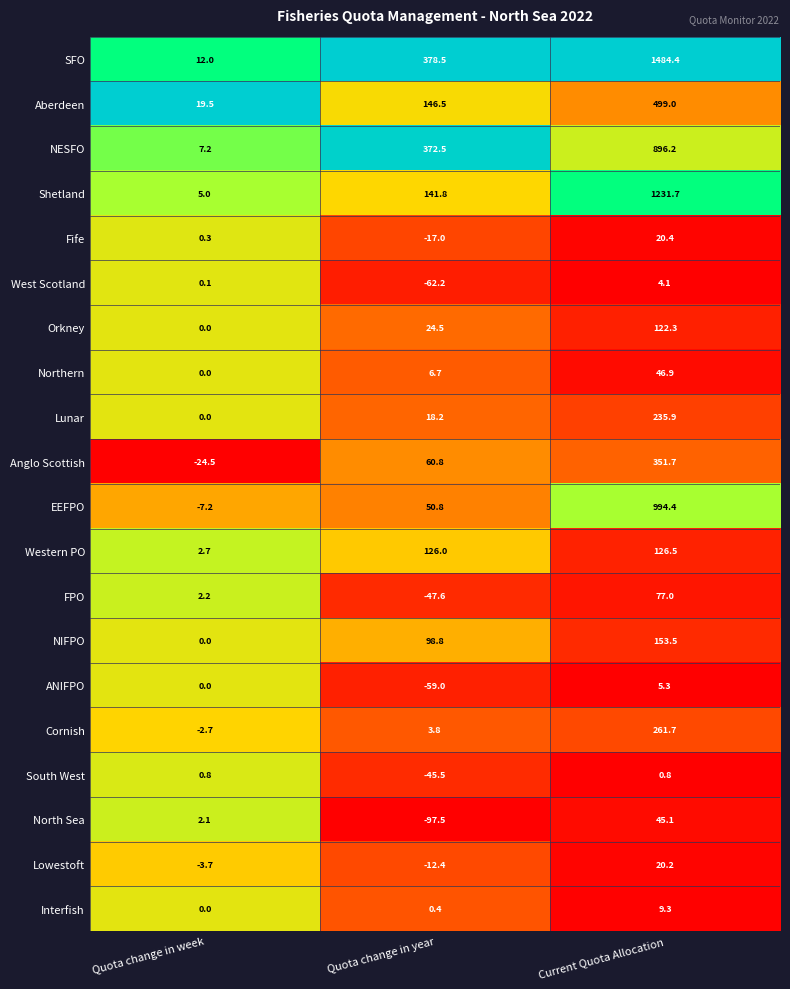

What is the total value across all series at Quota change in week?

13.8